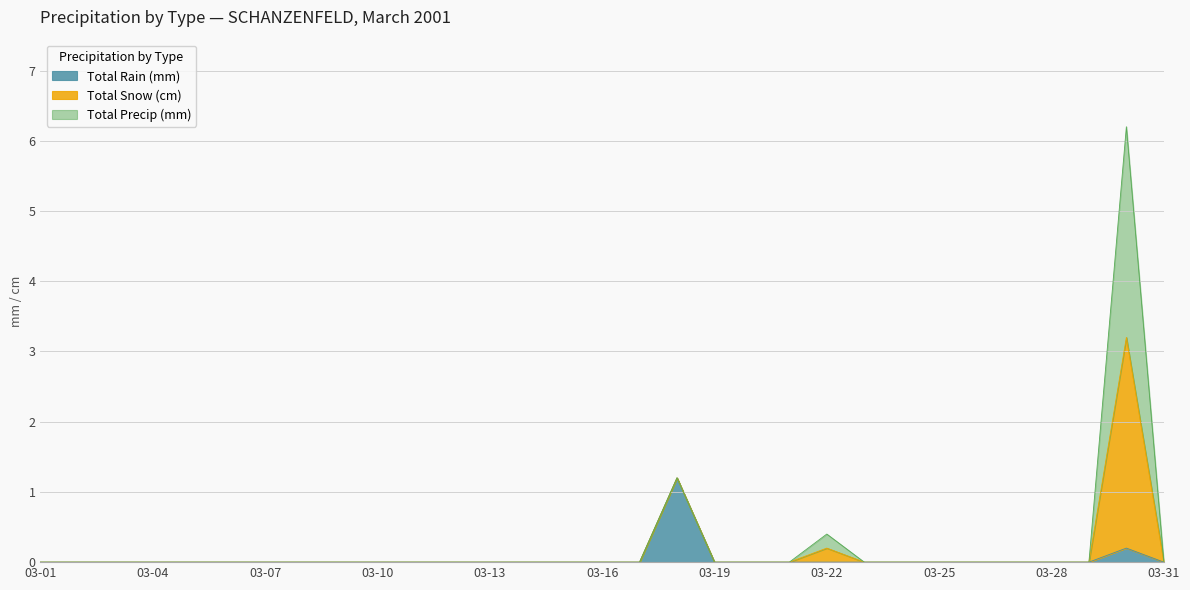

What are all the series names shown in the legend?

Total Rain (mm), Total Snow (cm), Total Precip (mm)